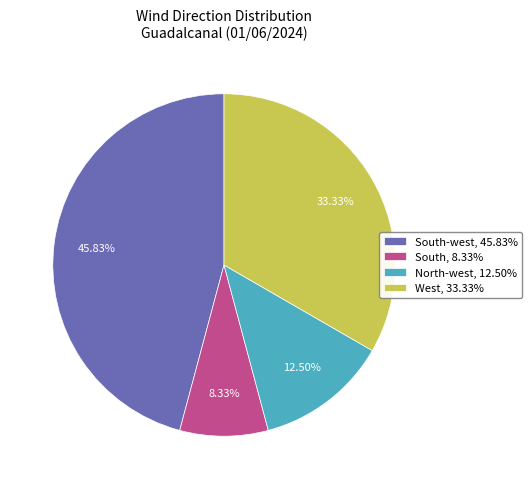

Approximately how many times larger is the value at South-west, 45.83% compared to West, 33.33%?

1.4